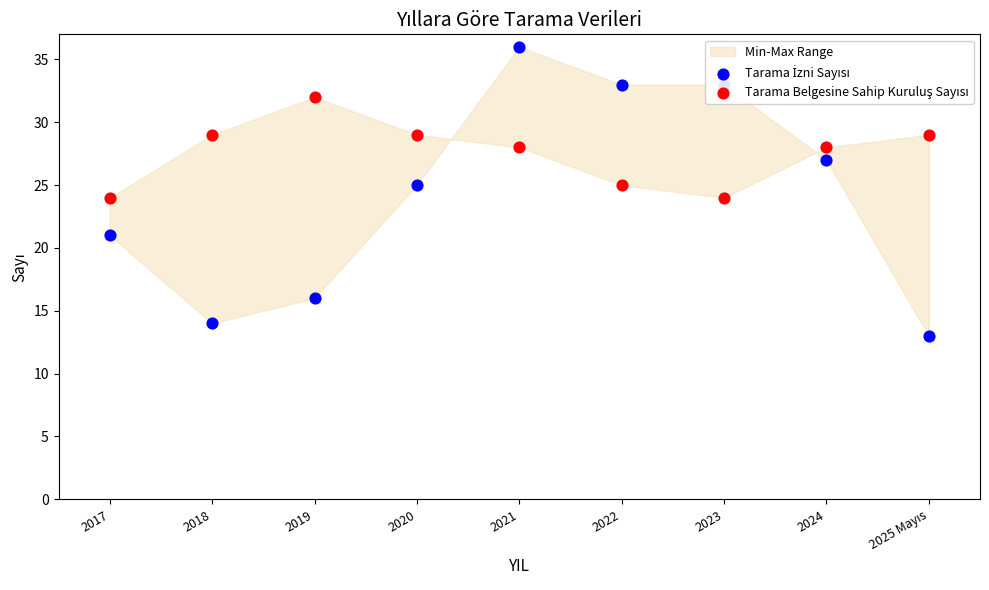

What is the total value across all series at 2025 Mayıs?

42